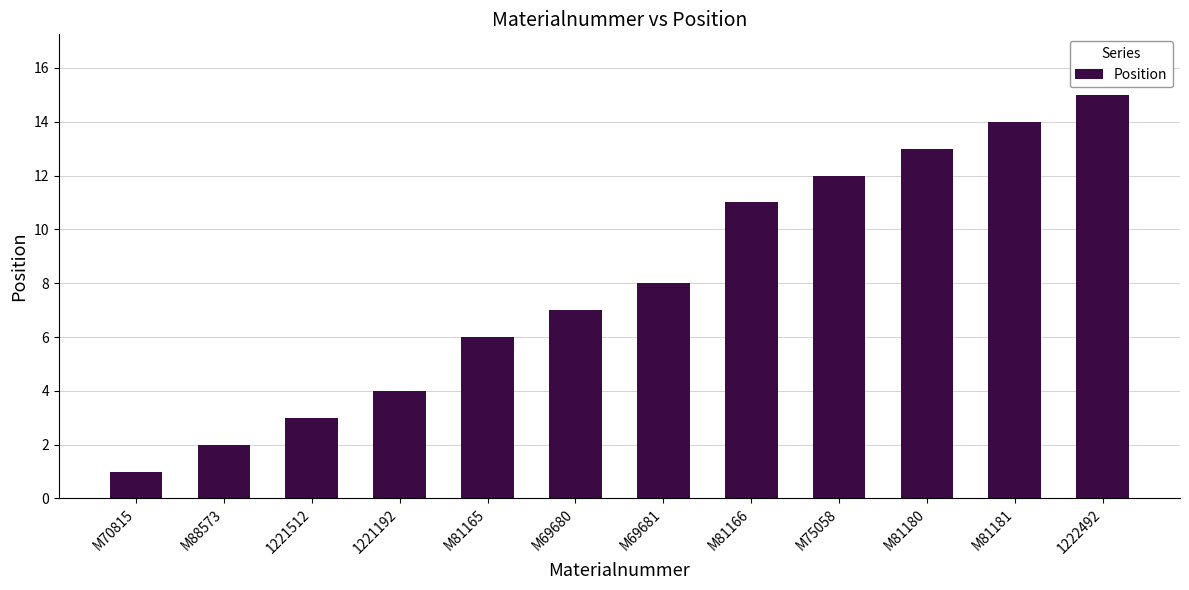

What is the maximum value shown in the chart?

15